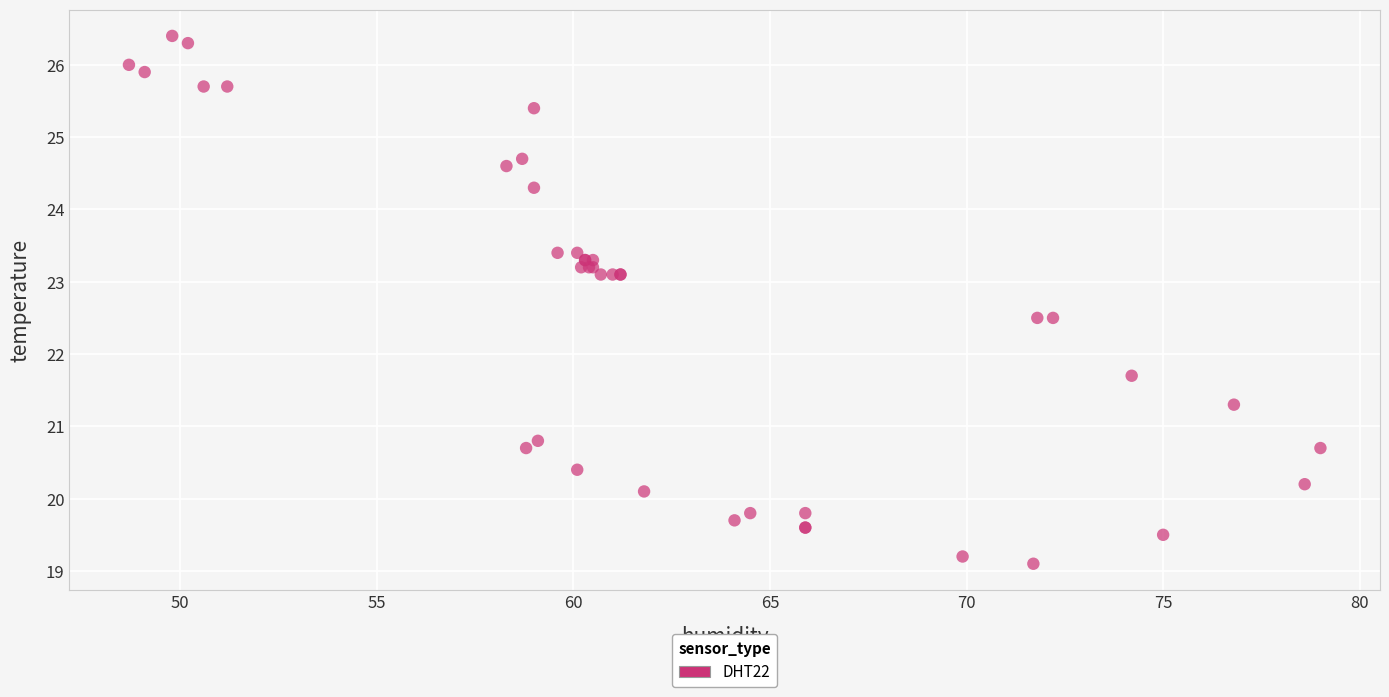

What Y value in the scatter plot is closest to 22?

21.7